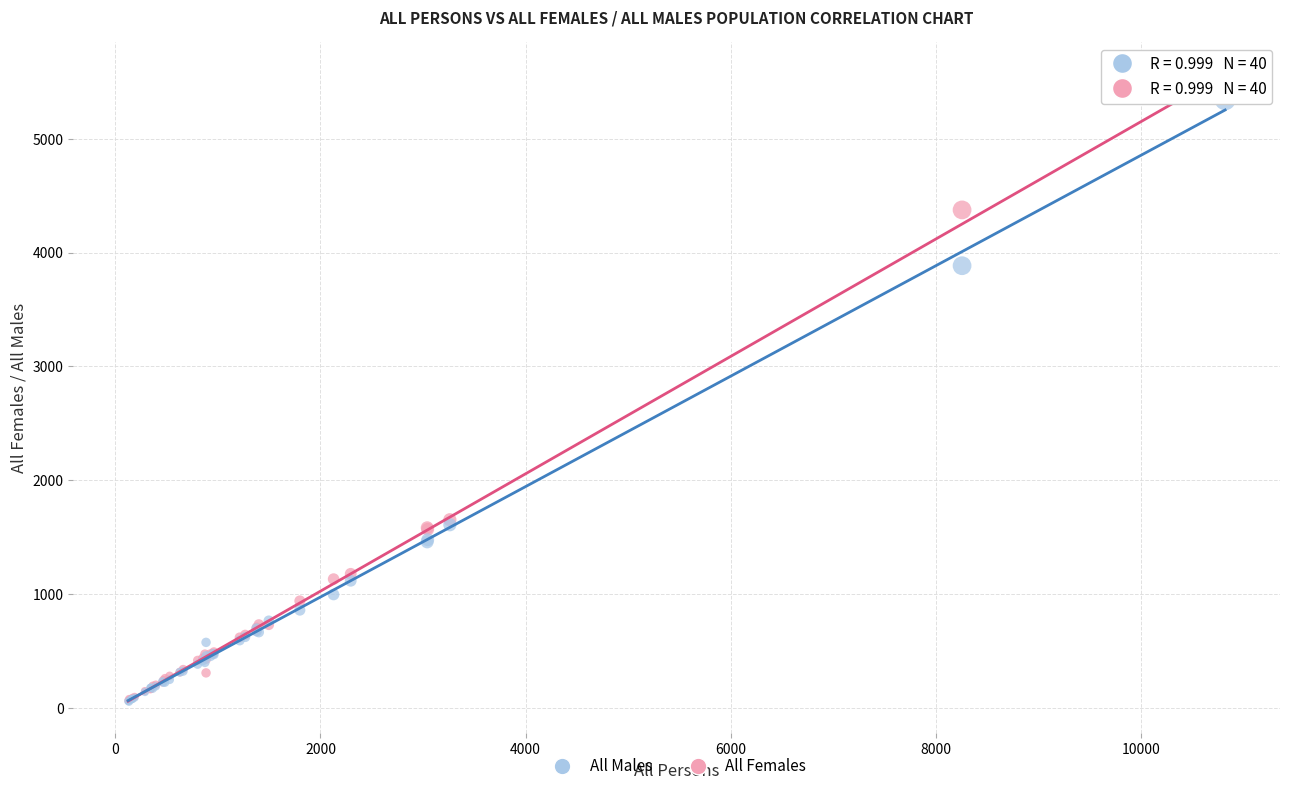

What are all the series names shown in the legend?

All Males, All Females